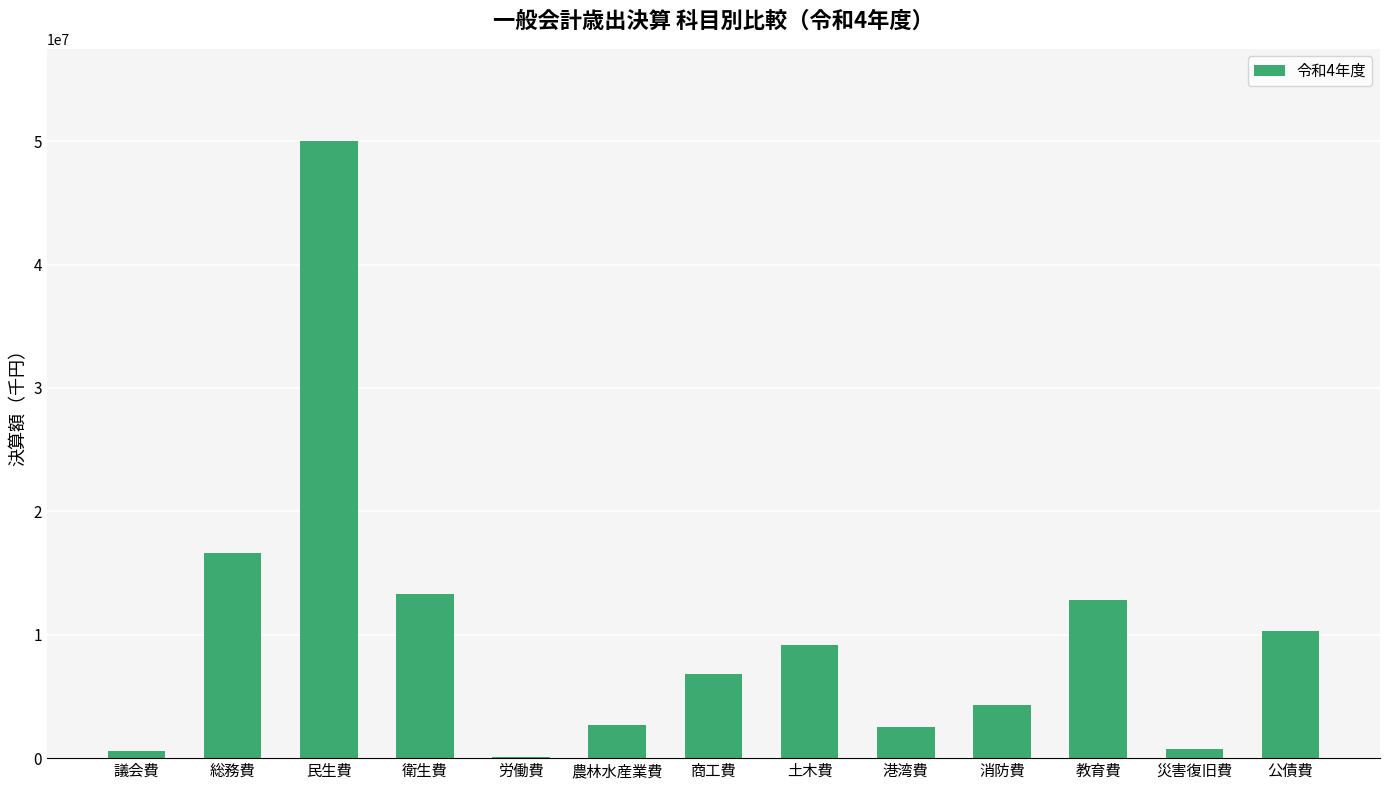

What is the sum of all values?

129954547